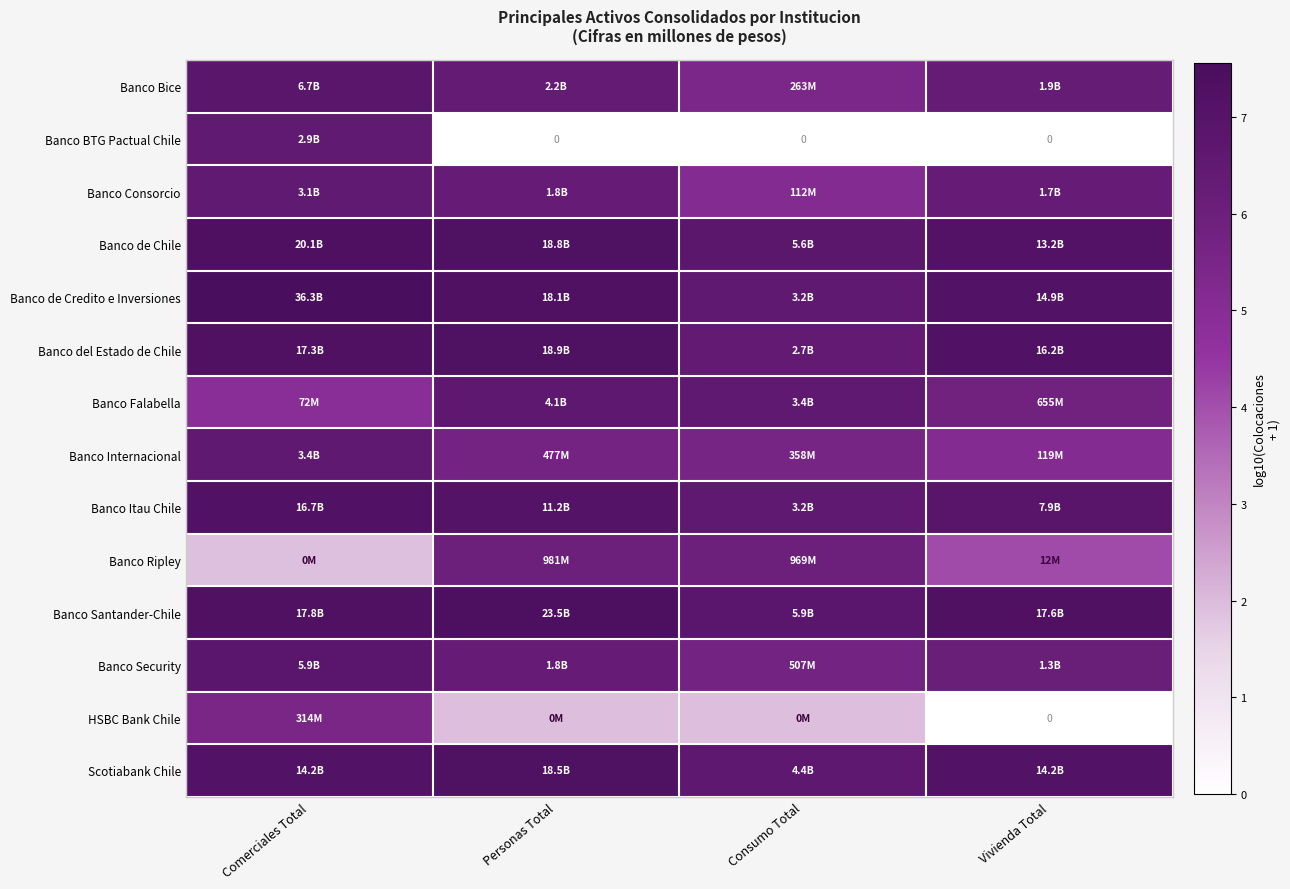

Read the Banco Bice value at Personas Total.

6.3